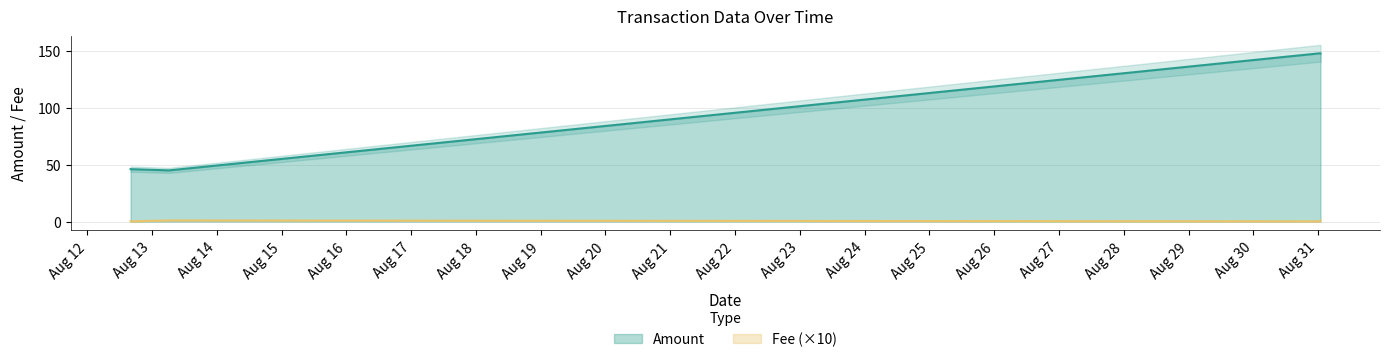

True or false: Amount has a value of 64.5 at 2021-08-12 16:03:00.

False